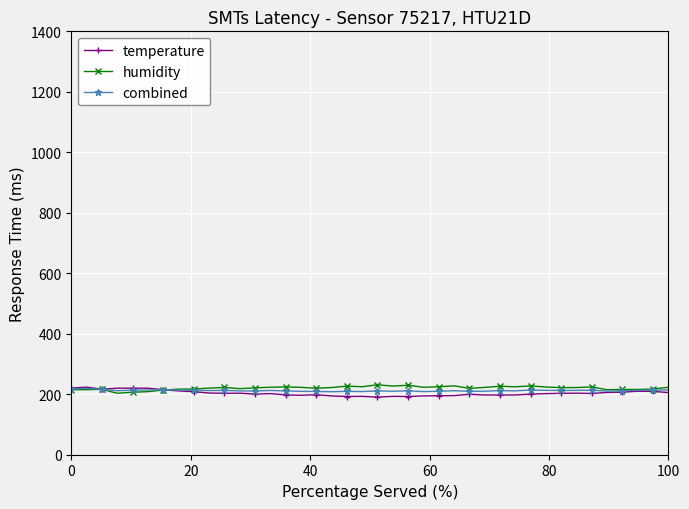

What is the highest value of the humidity series?

231.2